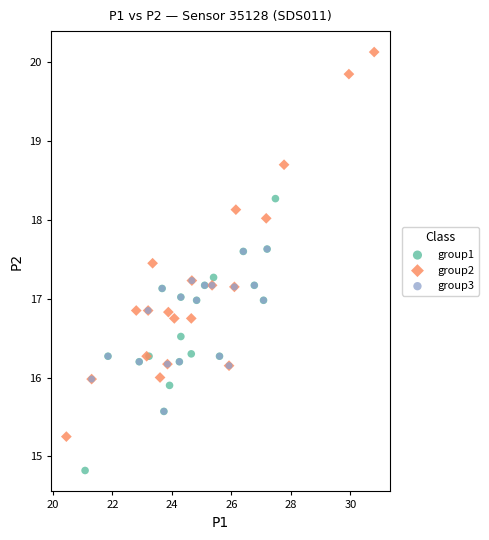

Which series has the widest spread of Y values?

group2